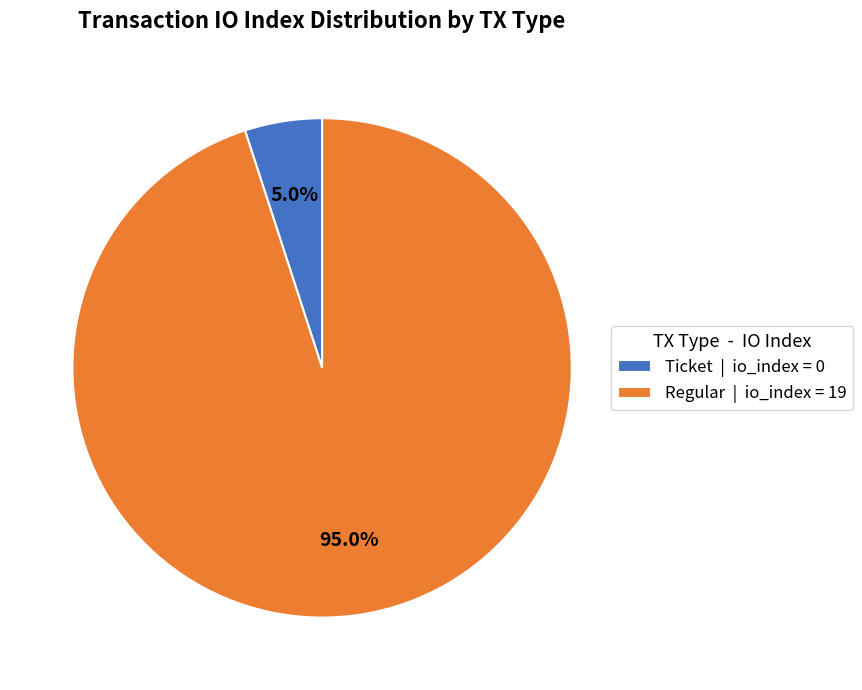

Between Ticket | io_index = 0 and Regular | io_index = 19, which is larger?

Regular | io_index = 19